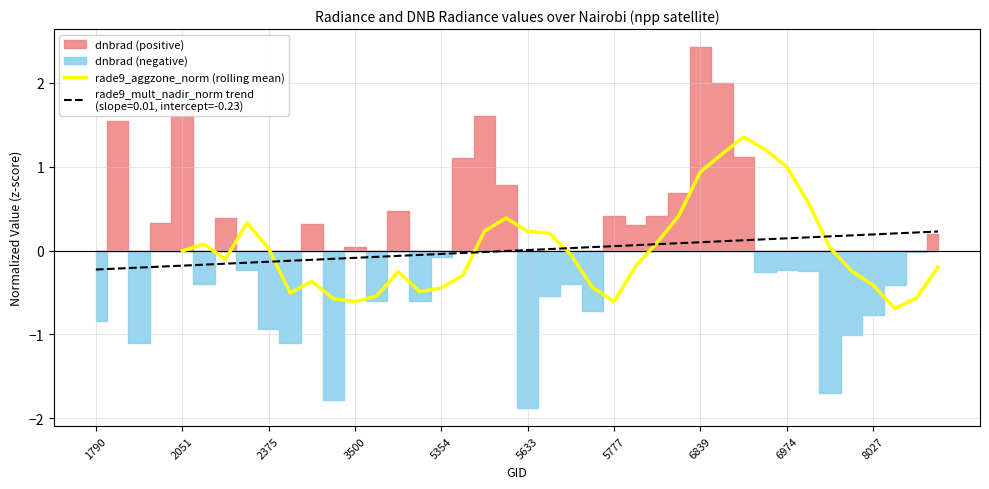

What is the lowest value of the rade9_aggzone_norm (rolling mean) series?

-0.7